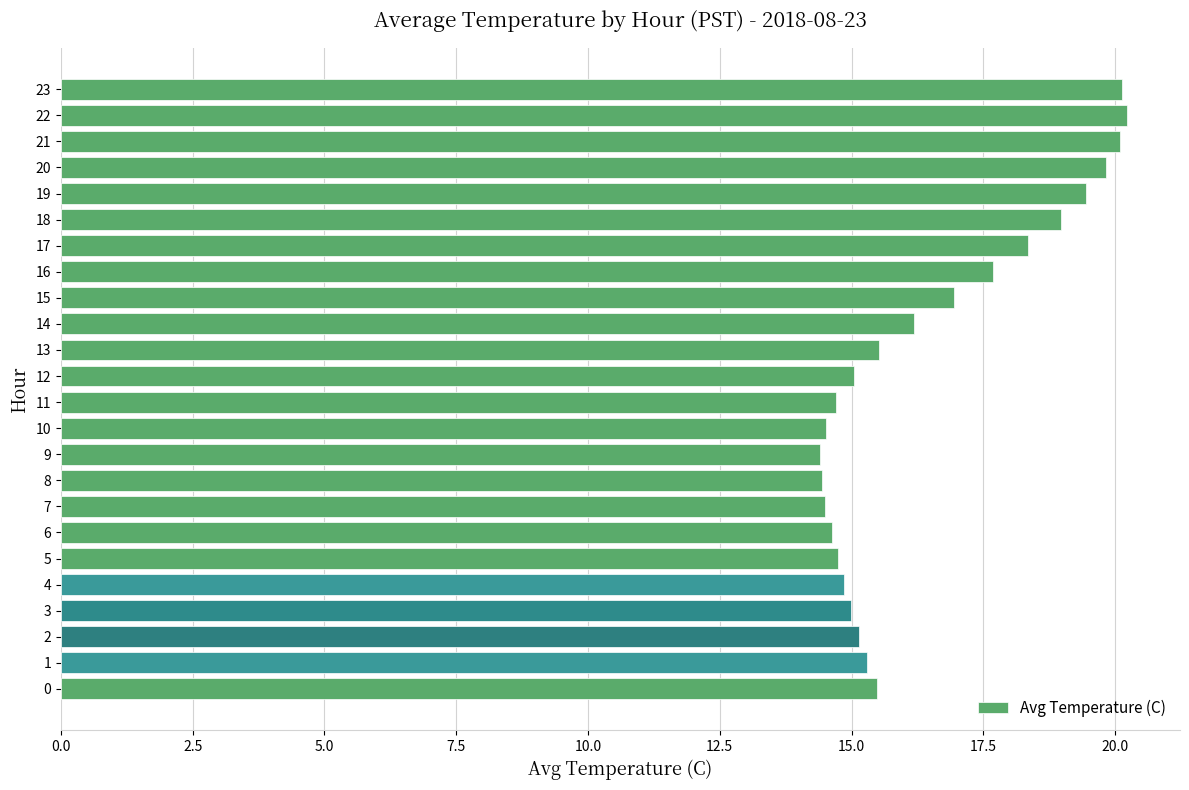

True or false: the data shows 16.9 at 15.

True